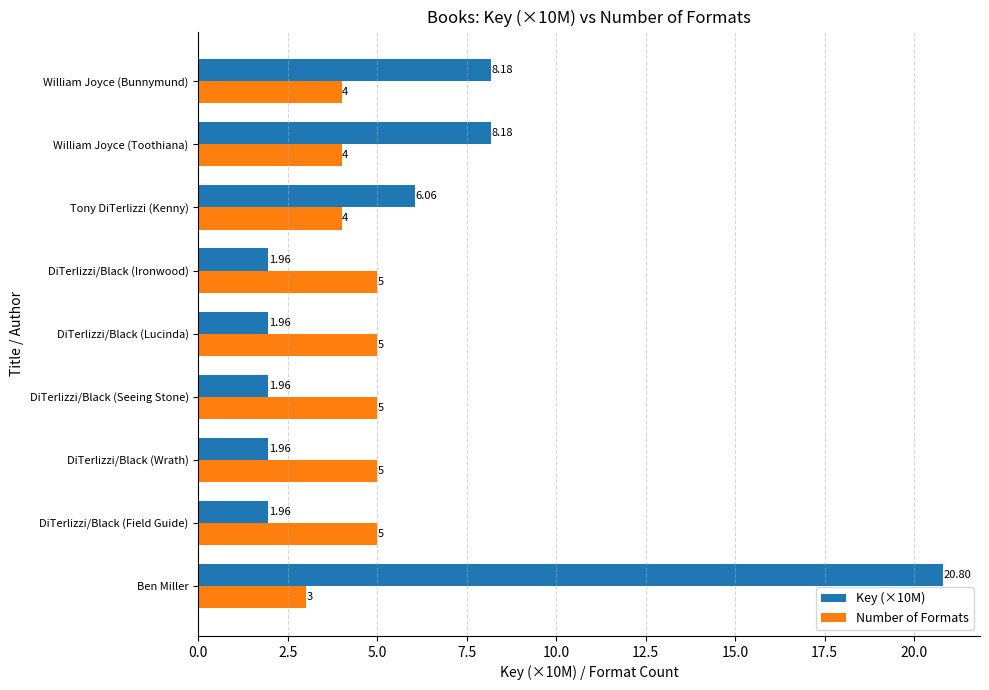

Rank the series by their maximum value, from lowest to highest.

Number of Formats, Key (×10M)